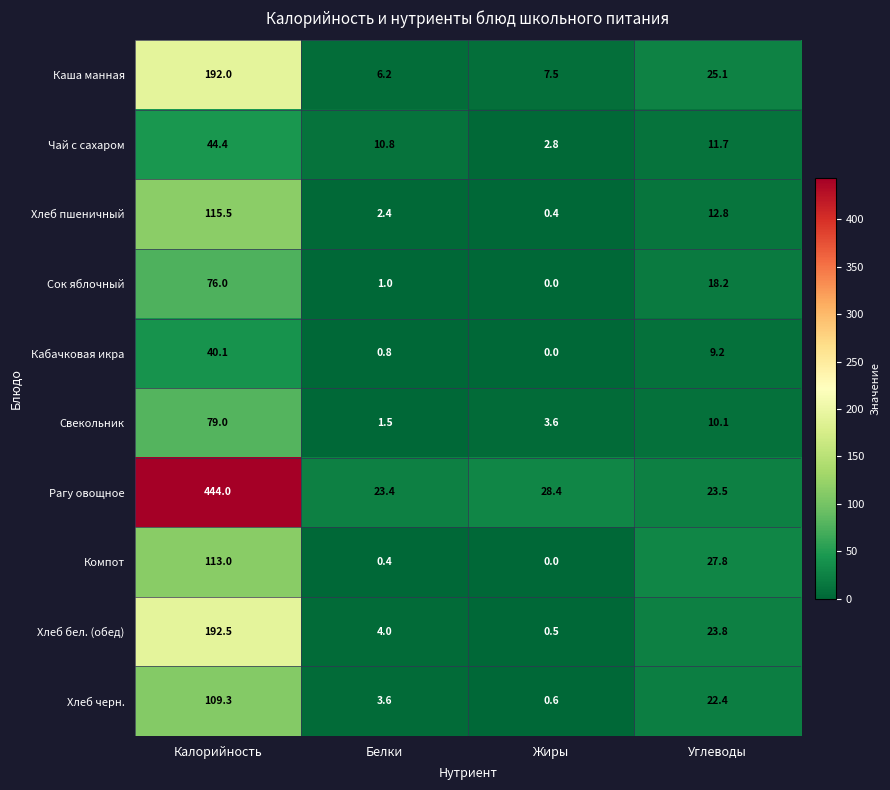

Which category has the highest value in the Каша манная series?

Калорийность